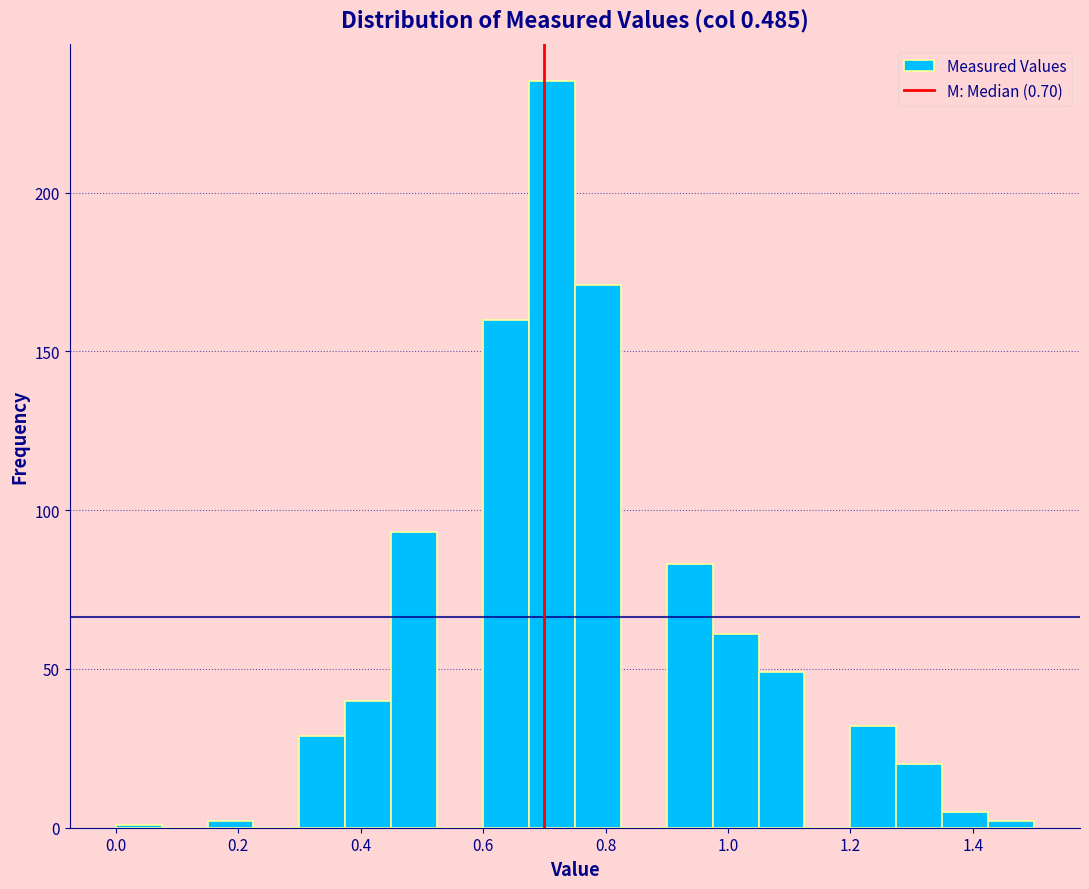

Around what value on the x-axis is the tallest bar? Give the approximate position of its centre, as read against the axis.

0.72